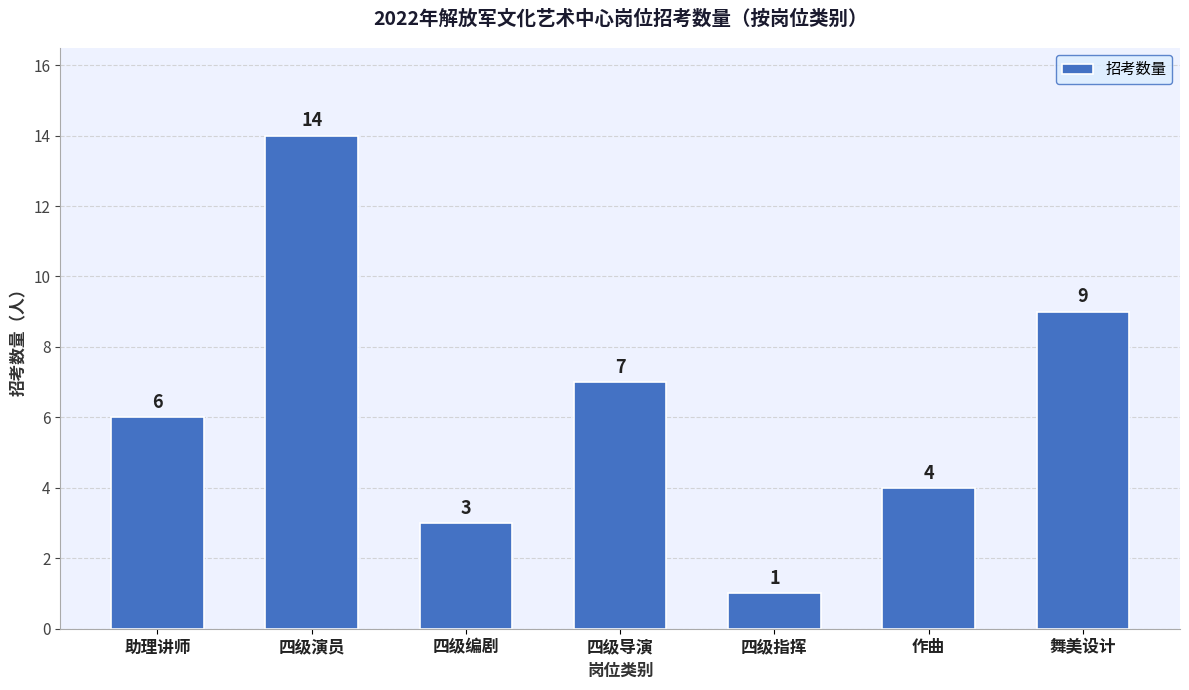

What is the difference between the second highest and second lowest values?

6